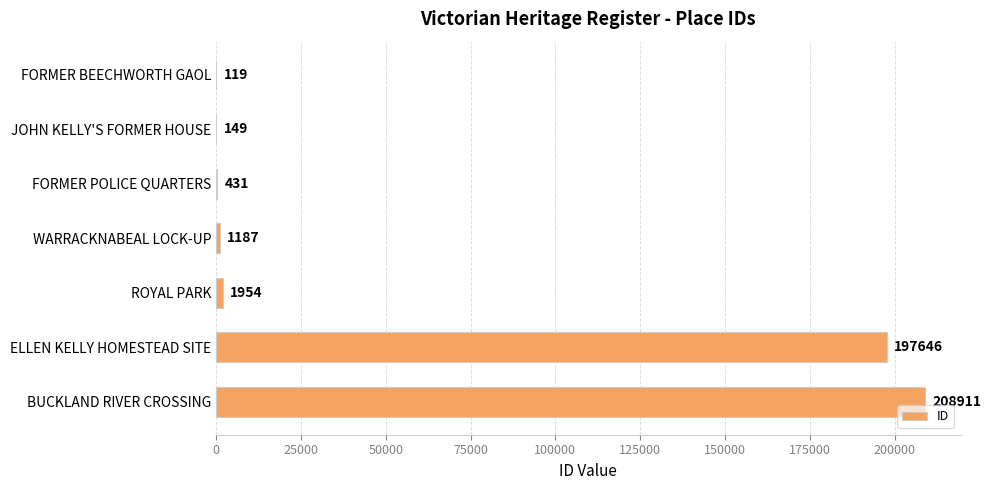

Which has a higher value, WARRACKNABEAL LOCK-UP or JOHN KELLY'S FORMER HOUSE?

WARRACKNABEAL LOCK-UP